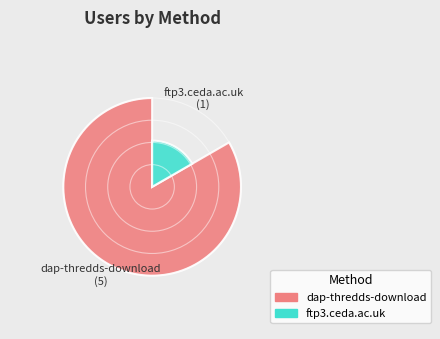

What is the smallest slice in the pie chart?

ftp3.ceda.ac.uk